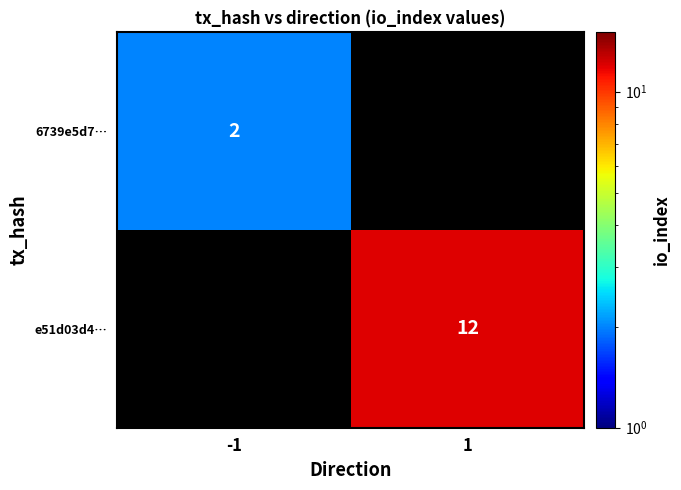

At how many categories does at least one series exceed 4?

1